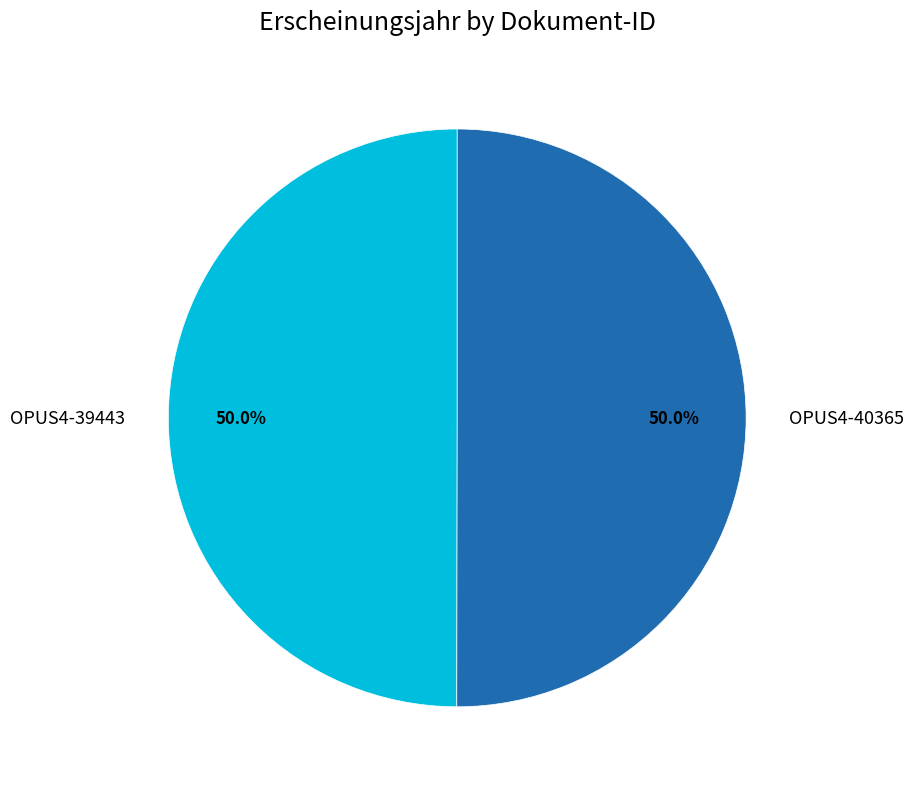

Is it true that OPUS4-40365 is 50% of the pie?

True